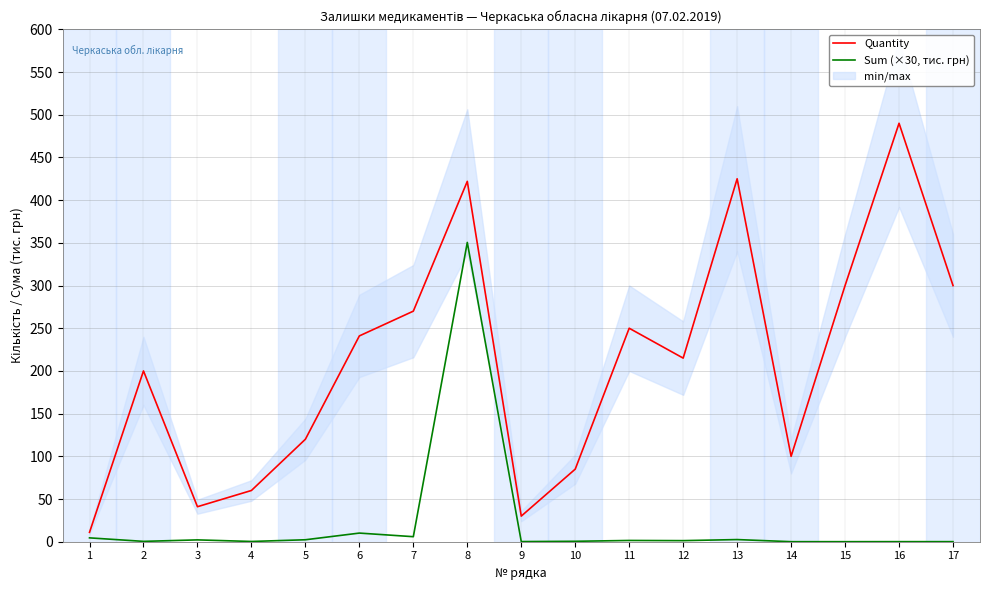

How many lines are shown in the chart?

2